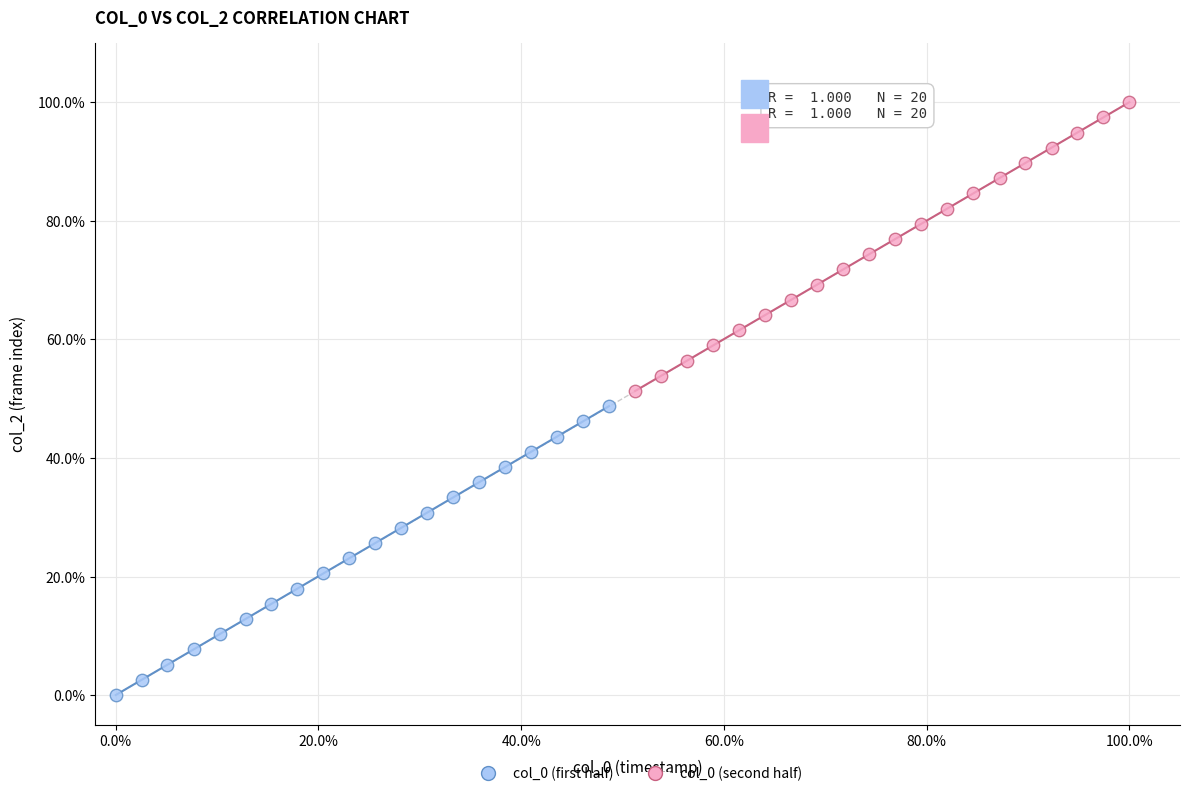

Which series contains the highest Y value?

col_0 (second half)